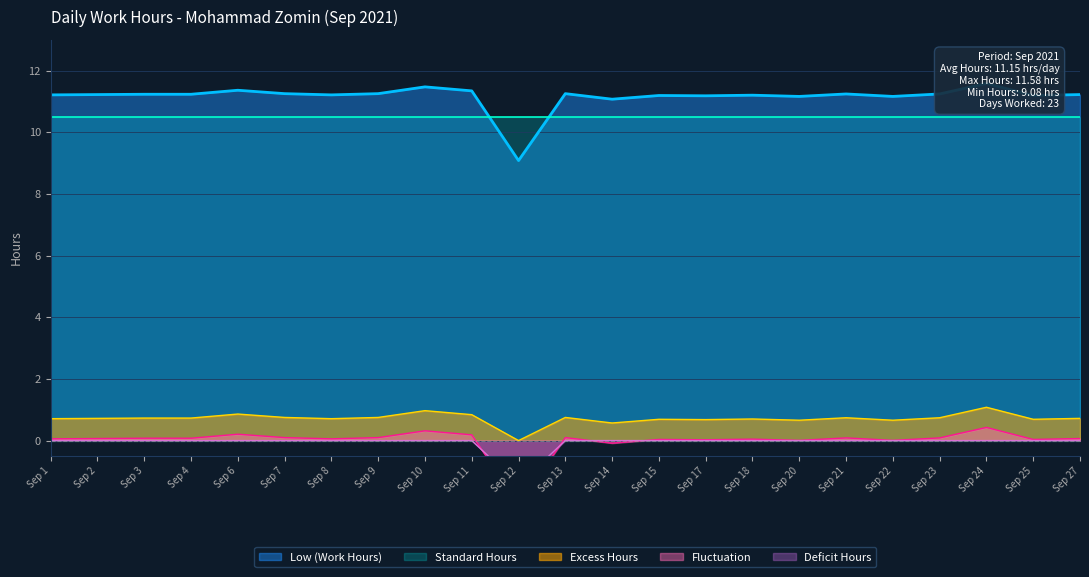

What is the maximum value for Excess Hours?

1.1